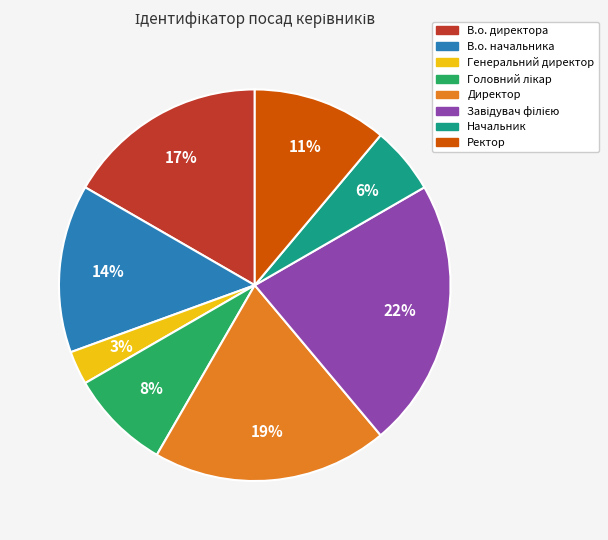

To the nearest percent, what percentage of the pie is Начальник?

6%